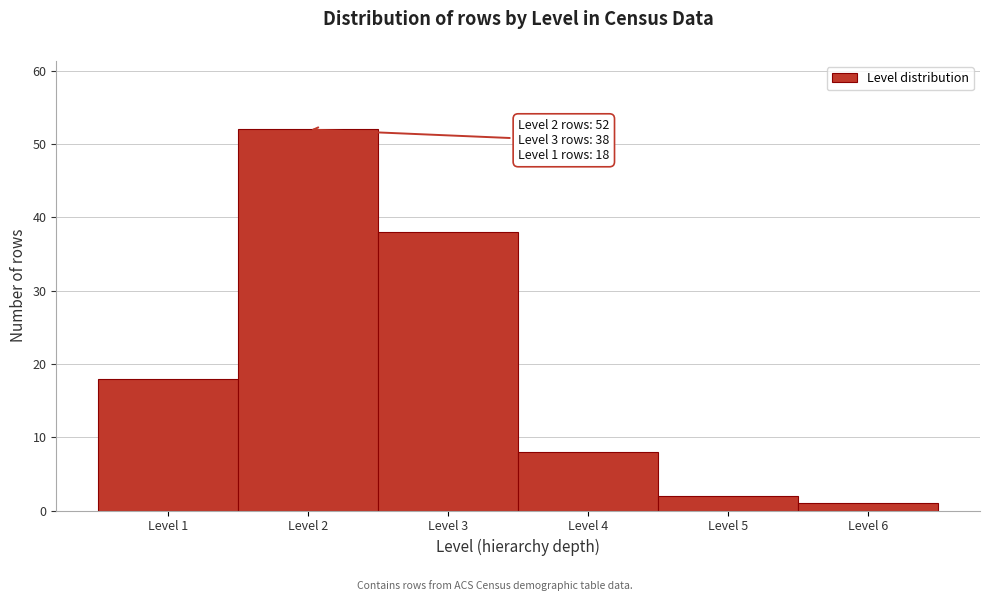

Over which range of the x-axis is the bar tallest?

1.5 to 2.5